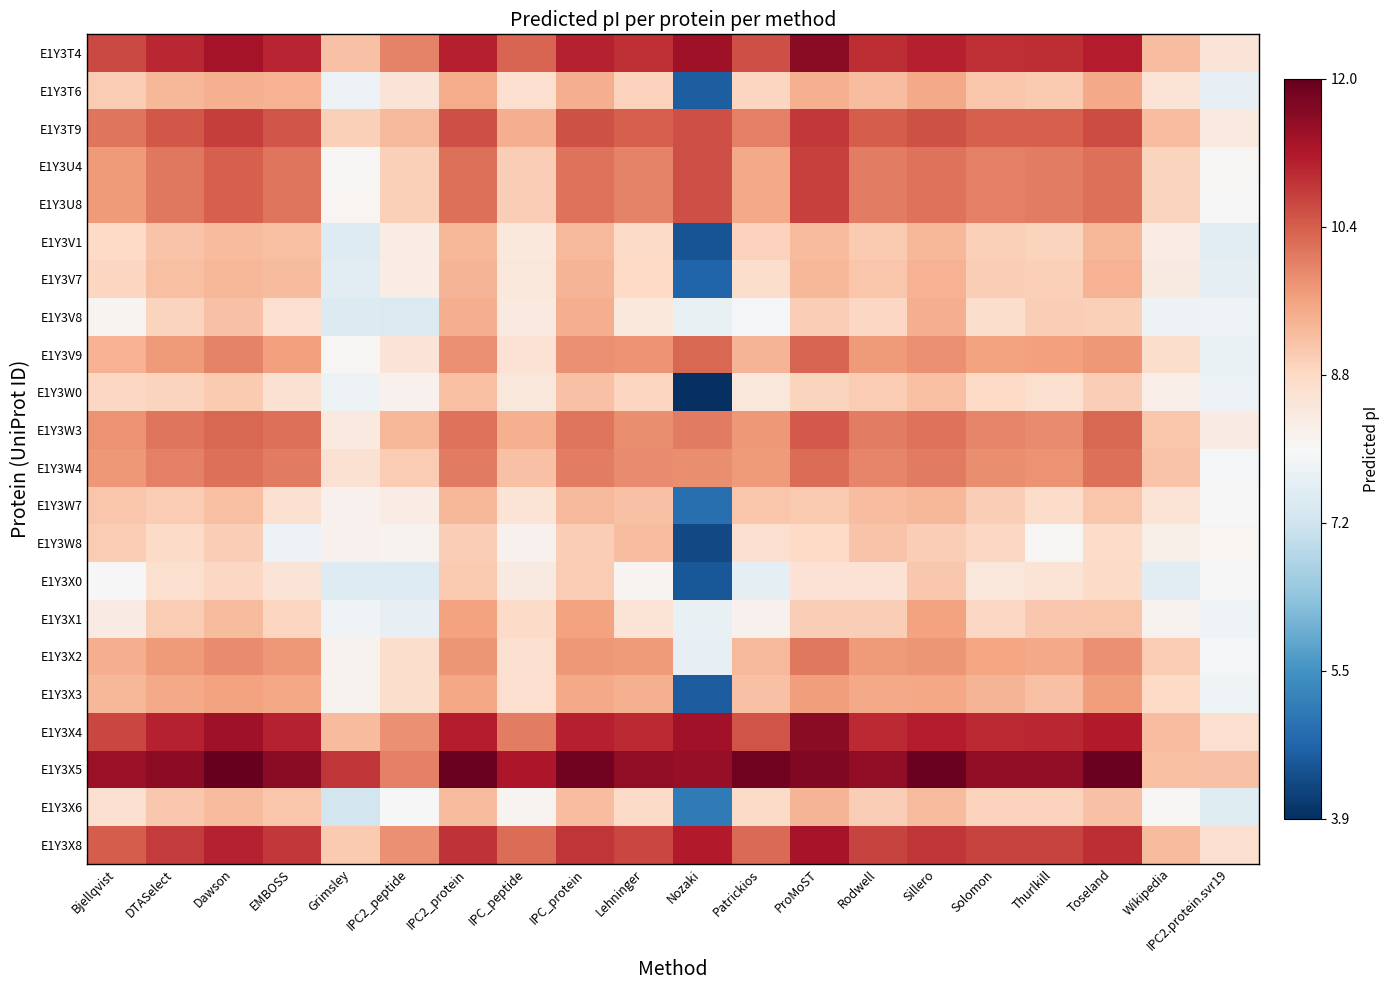

Reading left to right, extract all data points from this chart.

E1Y3T4: Bjellqvist=10.7	DTASelect=11.1	Dawson=11.4	EMBOSS=11.1	Grimsley=9.2	IPC2_peptide=10.0	IPC2_protein=11.1	IPC_peptide=10.3	IPC_protein=11.1	Lehninger=10.9	Nozaki=11.4	Patrickios=10.6	ProMoST=11.6	Rodwell=11.0	Sillero=11.1	Solomon=10.9	Thurlkill=11.0	Toseland=11.2	Wikipedia=9.2	IPC2.protein.svr19=8.5
E1Y3T6: Bjellqvist=9.0	DTASelect=9.3	Dawson=9.4	EMBOSS=9.4	Grimsley=7.7	IPC2_peptide=8.5	IPC2_protein=9.5	IPC_peptide=8.7	IPC_protein=9.5	Lehninger=8.9	Nozaki=4.6	Patrickios=8.8	ProMoST=9.4	Rodwell=9.2	Sillero=9.5	Solomon=9.1	Thurlkill=9.0	Toseland=9.5	Wikipedia=8.5	IPC2.protein.svr19=7.6
E1Y3T9: Bjellqvist=10.1	DTASelect=10.5	Dawson=10.8	EMBOSS=10.5	Grimsley=8.9	IPC2_peptide=9.3	IPC2_protein=10.6	IPC_peptide=9.5	IPC_protein=10.6	Lehninger=10.4	Nozaki=10.6	Patrickios=10.0	ProMoST=10.9	Rodwell=10.4	Sillero=10.6	Solomon=10.4	Thurlkill=10.4	Toseland=10.6	Wikipedia=9.2	IPC2.protein.svr19=8.4
E1Y3U4: Bjellqvist=9.7	DTASelect=10.1	Dawson=10.4	EMBOSS=10.2	Grimsley=8.0	IPC2_peptide=8.9	IPC2_protein=10.2	IPC_peptide=9.0	IPC_protein=10.2	Lehninger=10.0	Nozaki=10.6	Patrickios=9.5	ProMoST=10.8	Rodwell=10.0	Sillero=10.2	Solomon=10.0	Thurlkill=10.0	Toseland=10.2	Wikipedia=8.9	IPC2.protein.svr19=8.0
E1Y3U8: Bjellqvist=9.7	DTASelect=10.1	Dawson=10.4	EMBOSS=10.2	Grimsley=8.0	IPC2_peptide=8.9	IPC2_protein=10.2	IPC_peptide=9.0	IPC_protein=10.2	Lehninger=10.0	Nozaki=10.6	Patrickios=9.5	ProMoST=10.8	Rodwell=10.0	Sillero=10.2	Solomon=10.0	Thurlkill=10.0	Toseland=10.2	Wikipedia=8.9	IPC2.protein.svr19=8.0
E1Y3V1: Bjellqvist=8.8	DTASelect=9.1	Dawson=9.3	EMBOSS=9.2	Grimsley=7.5	IPC2_peptide=8.3	IPC2_protein=9.3	IPC_peptide=8.4	IPC_protein=9.3	Lehninger=8.7	Nozaki=4.5	Patrickios=8.9	ProMoST=9.3	Rodwell=9.0	Sillero=9.3	Solomon=8.9	Thurlkill=8.9	Toseland=9.3	Wikipedia=8.3	IPC2.protein.svr19=7.5
E1Y3V7: Bjellqvist=8.9	DTASelect=9.2	Dawson=9.3	EMBOSS=9.3	Grimsley=7.5	IPC2_peptide=8.3	IPC2_protein=9.4	IPC_peptide=8.4	IPC_protein=9.3	Lehninger=8.8	Nozaki=4.7	Patrickios=8.7	ProMoST=9.3	Rodwell=9.1	Sillero=9.4	Solomon=9.0	Thurlkill=8.9	Toseland=9.4	Wikipedia=8.3	IPC2.protein.svr19=7.6
E1Y3V8: Bjellqvist=8.1	DTASelect=8.9	Dawson=9.2	EMBOSS=8.7	Grimsley=7.4	IPC2_peptide=7.4	IPC2_protein=9.4	IPC_peptide=8.4	IPC_protein=9.5	Lehninger=8.4	Nozaki=7.7	Patrickios=7.9	ProMoST=9.0	Rodwell=8.8	Sillero=9.4	Solomon=8.7	Thurlkill=9.0	Toseland=8.9	Wikipedia=7.8	IPC2.protein.svr19=7.8
E1Y3V9: Bjellqvist=9.4	DTASelect=9.7	Dawson=10.0	EMBOSS=9.6	Grimsley=8.0	IPC2_peptide=8.5	IPC2_protein=9.8	IPC_peptide=8.6	IPC_protein=9.8	Lehninger=9.8	Nozaki=10.3	Patrickios=9.4	ProMoST=10.3	Rodwell=9.7	Sillero=9.8	Solomon=9.6	Thurlkill=9.6	Toseland=9.7	Wikipedia=8.7	IPC2.protein.svr19=7.7
E1Y3W0: Bjellqvist=8.8	DTASelect=8.9	Dawson=9.0	EMBOSS=8.6	Grimsley=7.8	IPC2_peptide=8.1	IPC2_protein=9.2	IPC_peptide=8.4	IPC_protein=9.2	Lehninger=8.8	Nozaki=3.9	Patrickios=8.4	ProMoST=8.9	Rodwell=9.0	Sillero=9.2	Solomon=8.8	Thurlkill=8.6	Toseland=9.0	Wikipedia=8.2	IPC2.protein.svr19=7.7
E1Y3W3: Bjellqvist=9.8	DTASelect=10.1	Dawson=10.3	EMBOSS=10.2	Grimsley=8.4	IPC2_peptide=9.3	IPC2_protein=10.2	IPC_peptide=9.4	IPC_protein=10.2	Lehninger=9.9	Nozaki=10.1	Patrickios=9.8	ProMoST=10.5	Rodwell=10.0	Sillero=10.2	Solomon=10.0	Thurlkill=9.9	Toseland=10.3	Wikipedia=9.1	IPC2.protein.svr19=8.3
E1Y3W4: Bjellqvist=9.8	DTASelect=10.0	Dawson=10.2	EMBOSS=10.1	Grimsley=8.6	IPC2_peptide=9.0	IPC2_protein=10.1	IPC_peptide=9.2	IPC_protein=10.1	Lehninger=9.9	Nozaki=9.9	Patrickios=9.7	ProMoST=10.3	Rodwell=10.0	Sillero=10.1	Solomon=9.9	Thurlkill=9.8	Toseland=10.2	Wikipedia=9.1	IPC2.protein.svr19=7.9
E1Y3W7: Bjellqvist=9.1	DTASelect=9.0	Dawson=9.2	EMBOSS=8.6	Grimsley=8.2	IPC2_peptide=8.3	IPC2_protein=9.3	IPC_peptide=8.5	IPC_protein=9.3	Lehninger=9.2	Nozaki=4.9	Patrickios=9.1	ProMoST=9.0	Rodwell=9.2	Sillero=9.3	Solomon=9.0	Thurlkill=8.7	Toseland=9.1	Wikipedia=8.5	IPC2.protein.svr19=7.9
E1Y3W8: Bjellqvist=9.0	DTASelect=8.7	Dawson=9.0	EMBOSS=7.7	Grimsley=8.1	IPC2_peptide=8.1	IPC2_protein=9.0	IPC_peptide=8.2	IPC_protein=9.0	Lehninger=9.2	Nozaki=4.3	Patrickios=8.6	ProMoST=8.8	Rodwell=9.1	Sillero=9.0	Solomon=8.8	Thurlkill=8.0	Toseland=8.7	Wikipedia=8.2	IPC2.protein.svr19=8.0
E1Y3X0: Bjellqvist=8.0	DTASelect=8.6	Dawson=8.8	EMBOSS=8.5	Grimsley=7.5	IPC2_peptide=7.4	IPC2_protein=9.0	IPC_peptide=8.3	IPC_protein=9.0	Lehninger=8.1	Nozaki=4.5	Patrickios=7.6	ProMoST=8.6	Rodwell=8.6	Sillero=9.1	Solomon=8.4	Thurlkill=8.5	Toseland=8.8	Wikipedia=7.5	IPC2.protein.svr19=8.0
E1Y3X1: Bjellqvist=8.3	DTASelect=9.0	Dawson=9.3	EMBOSS=8.9	Grimsley=7.8	IPC2_peptide=7.6	IPC2_protein=9.6	IPC_peptide=8.8	IPC_protein=9.6	Lehninger=8.5	Nozaki=7.7	Patrickios=8.1	ProMoST=9.0	Rodwell=9.0	Sillero=9.6	Solomon=8.8	Thurlkill=9.1	Toseland=9.1	Wikipedia=8.1	IPC2.protein.svr19=7.8
E1Y3X2: Bjellqvist=9.4	DTASelect=9.7	Dawson=9.9	EMBOSS=9.8	Grimsley=8.1	IPC2_peptide=8.7	IPC2_protein=9.8	IPC_peptide=8.6	IPC_protein=9.8	Lehninger=9.7	Nozaki=7.6	Patrickios=9.3	ProMoST=10.1	Rodwell=9.7	Sillero=9.8	Solomon=9.6	Thurlkill=9.5	Toseland=9.8	Wikipedia=9.0	IPC2.protein.svr19=7.9
E1Y3X3: Bjellqvist=9.3	DTASelect=9.5	Dawson=9.6	EMBOSS=9.6	Grimsley=8.1	IPC2_peptide=8.7	IPC2_protein=9.6	IPC_peptide=8.7	IPC_protein=9.5	Lehninger=9.4	Nozaki=4.6	Patrickios=9.2	ProMoST=9.7	Rodwell=9.5	Sillero=9.6	Solomon=9.3	Thurlkill=9.2	Toseland=9.7	Wikipedia=8.8	IPC2.protein.svr19=7.8
E1Y3X4: Bjellqvist=10.7	DTASelect=11.1	Dawson=11.4	EMBOSS=11.1	Grimsley=9.3	IPC2_peptide=9.8	IPC2_protein=11.2	IPC_peptide=10.0	IPC_protein=11.2	Lehninger=11.0	Nozaki=11.4	Patrickios=10.5	ProMoST=11.7	Rodwell=11.0	Sillero=11.2	Solomon=11.0	Thurlkill=11.0	Toseland=11.2	Wikipedia=9.2	IPC2.protein.svr19=8.7
E1Y3X5: Bjellqvist=11.5	DTASelect=11.6	Dawson=12.0	EMBOSS=11.6	Grimsley=10.9	IPC2_peptide=10.0	IPC2_protein=12.0	IPC_peptide=11.3	IPC_protein=11.9	Lehninger=11.6	Nozaki=11.5	Patrickios=11.9	ProMoST=11.7	Rodwell=11.6	Sillero=12.0	Solomon=11.6	Thurlkill=11.6	Toseland=12.0	Wikipedia=9.2	IPC2.protein.svr19=9.2
E1Y3X6: Bjellqvist=8.6	DTASelect=9.1	Dawson=9.3	EMBOSS=9.1	Grimsley=7.2	IPC2_peptide=8.0	IPC2_protein=9.3	IPC_peptide=8.1	IPC_protein=9.2	Lehninger=8.8	Nozaki=5.1	Patrickios=8.7	ProMoST=9.4	Rodwell=9.0	Sillero=9.3	Solomon=8.9	Thurlkill=8.9	Toseland=9.2	Wikipedia=8.0	IPC2.protein.svr19=7.5
E1Y3X8: Bjellqvist=10.5	DTASelect=10.8	Dawson=11.1	EMBOSS=10.9	Grimsley=9.0	IPC2_peptide=9.8	IPC2_protein=10.9	IPC_peptide=10.2	IPC_protein=10.9	Lehninger=10.7	Nozaki=11.2	Patrickios=10.3	ProMoST=11.3	Rodwell=10.7	Sillero=10.9	Solomon=10.7	Thurlkill=10.7	Toseland=11.0	Wikipedia=9.2	IPC2.protein.svr19=8.6